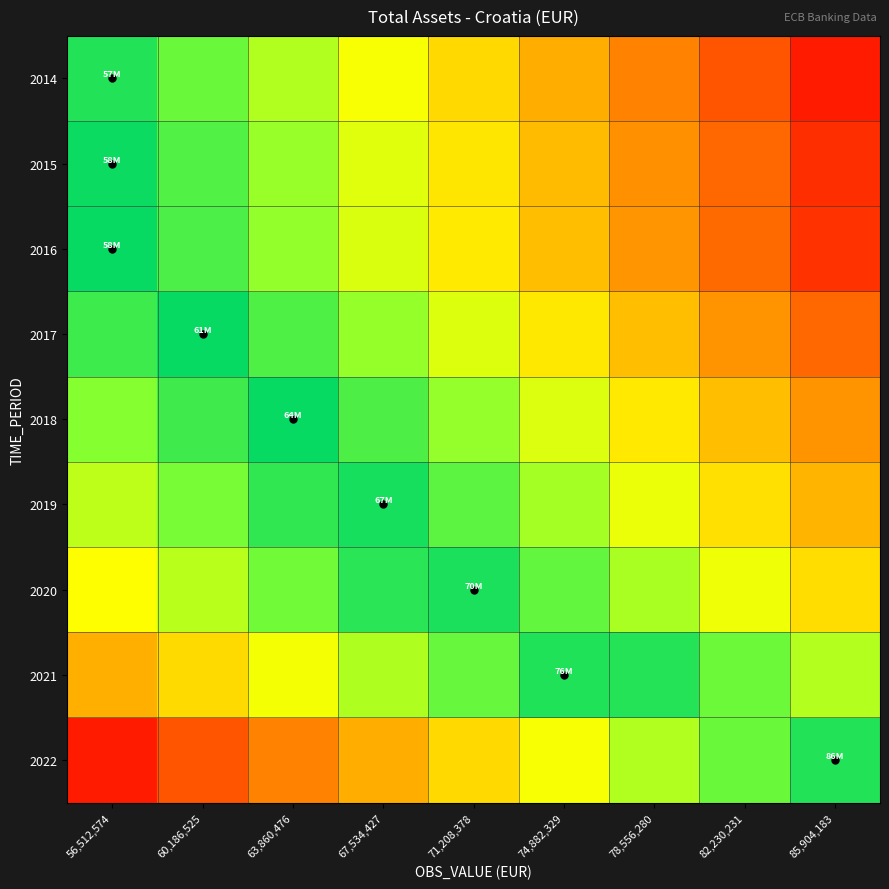

Count the number of categories in the chart.

9